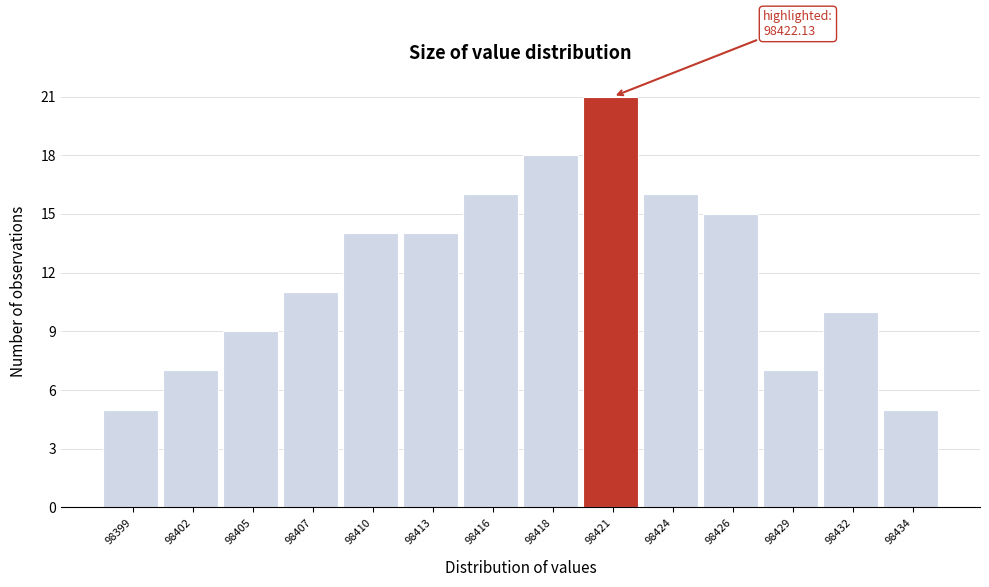

Reading left to right, what are all the values shown in this chart?

5	7	9	11	14	14	16	18	21	16	15	7	10	5